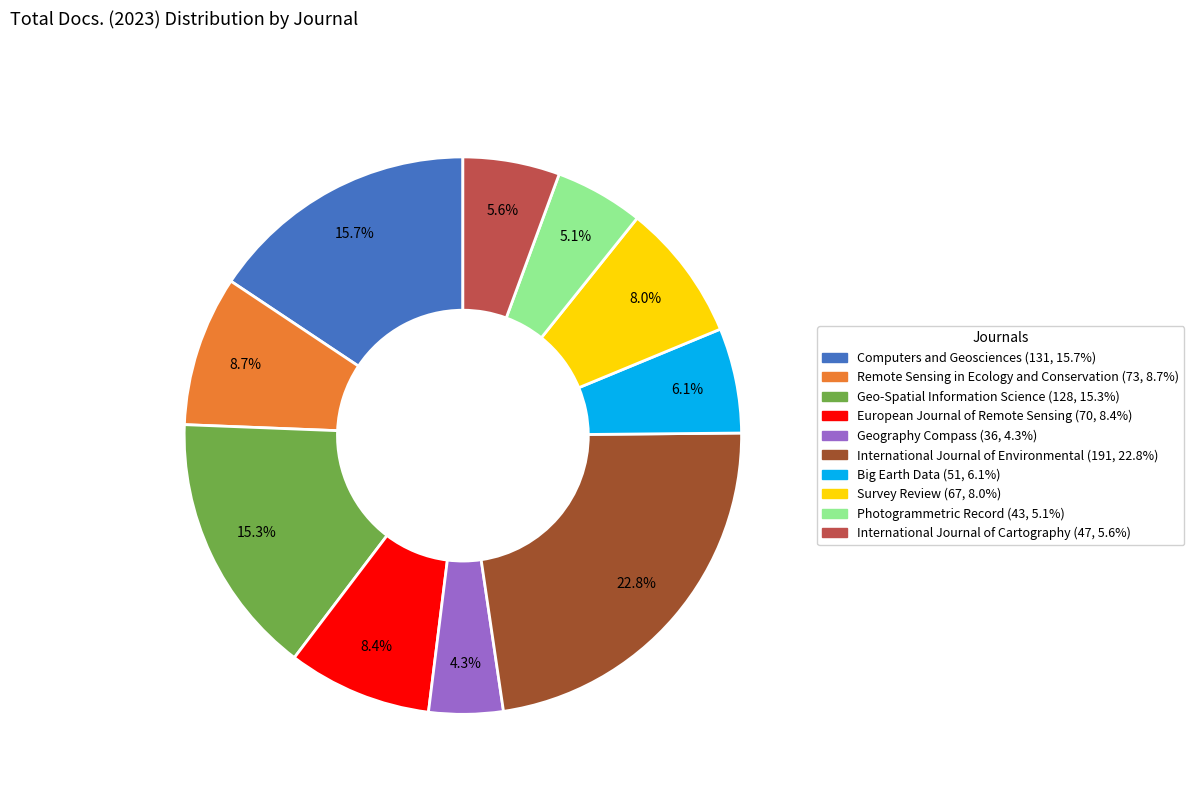

Which category has the smallest portion of the pie?

Geography Compass